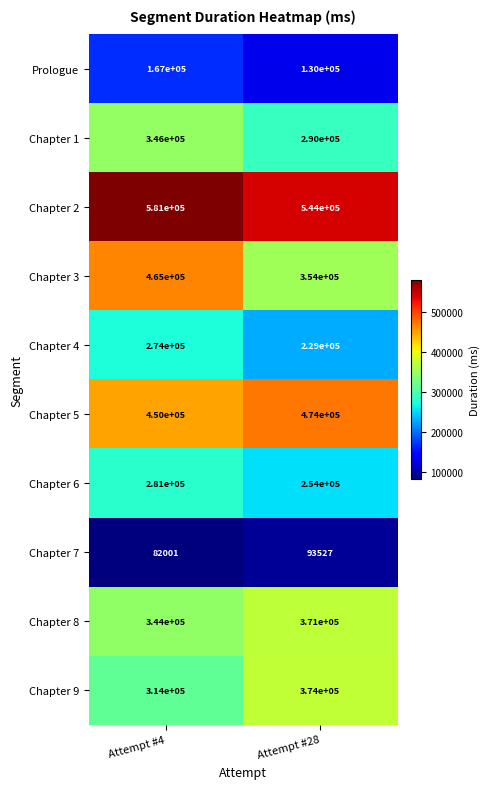

How many categories are shown in the chart?

2